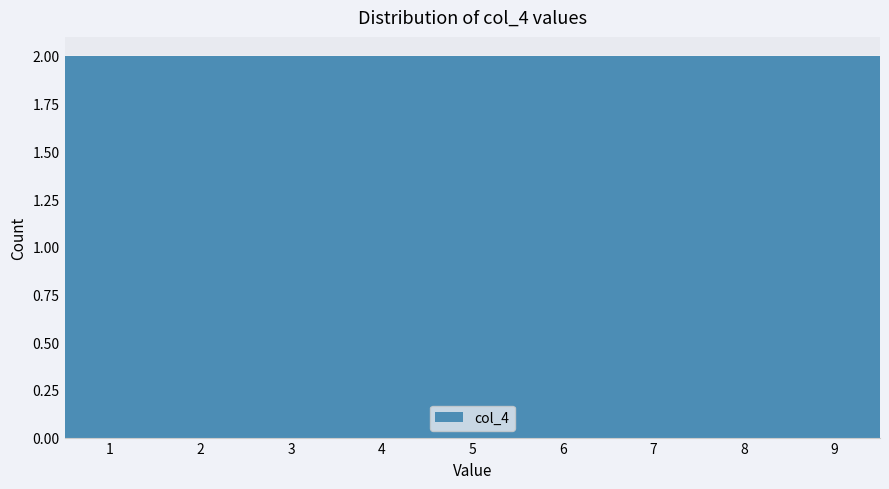

Reading left to right, transcribe this chart: for each bar, give the range it covers on the x-axis and its height. The values are not printed on the chart, so give them approximately, as read against the axis.

0.5 to 1.5: 2
1.5 to 2.5: 2
2.5 to 3.5: 2
3.5 to 4.5: 2
4.5 to 5.5: 2
5.5 to 6.5: 2
6.5 to 7.5: 2
7.5 to 8.5: 2
8.5 to 9.5: 2